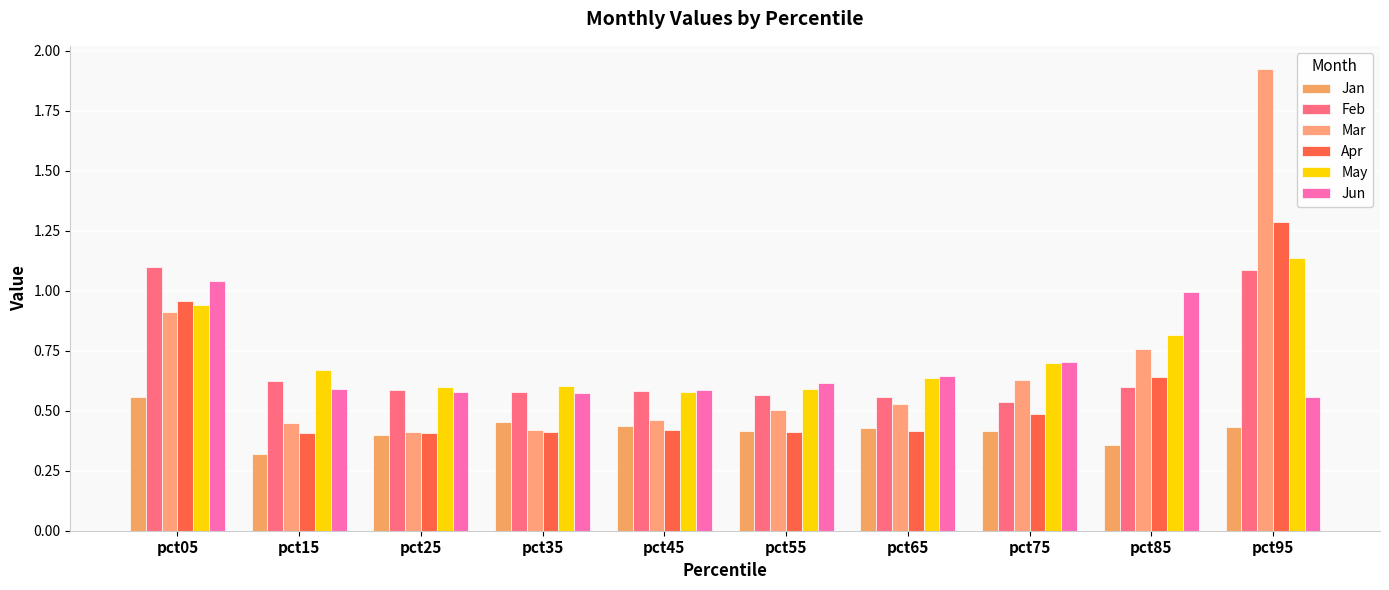

What is the total value across all series at pct15?

3.1